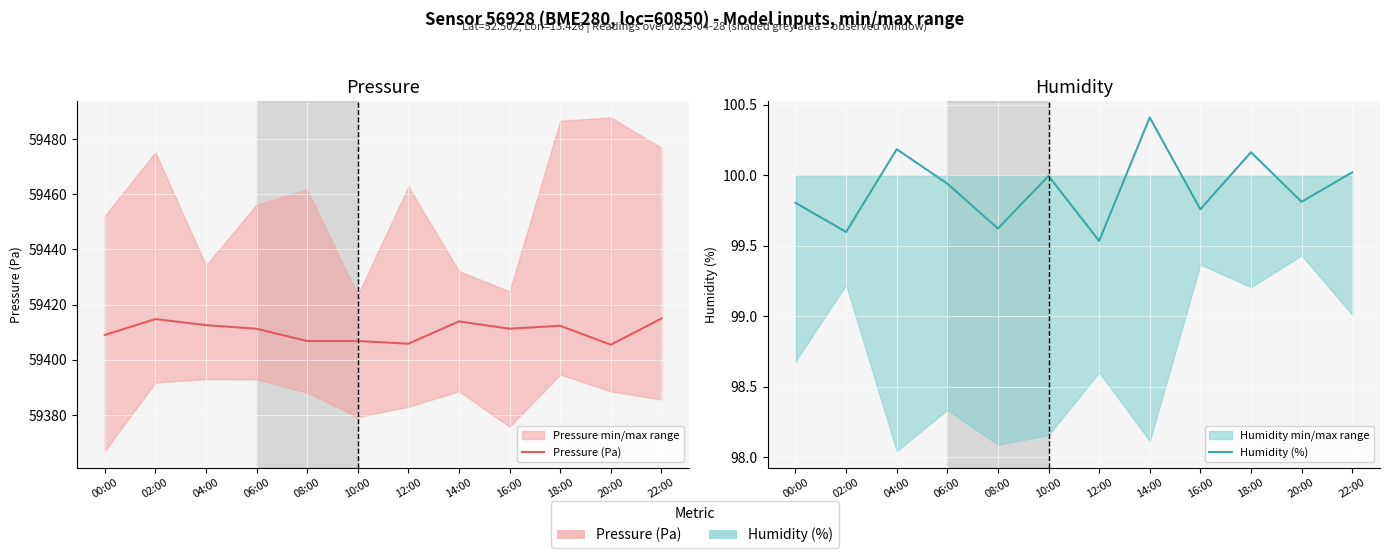

Where is Pressure (Pa) nearest to the value 59410?

00:00